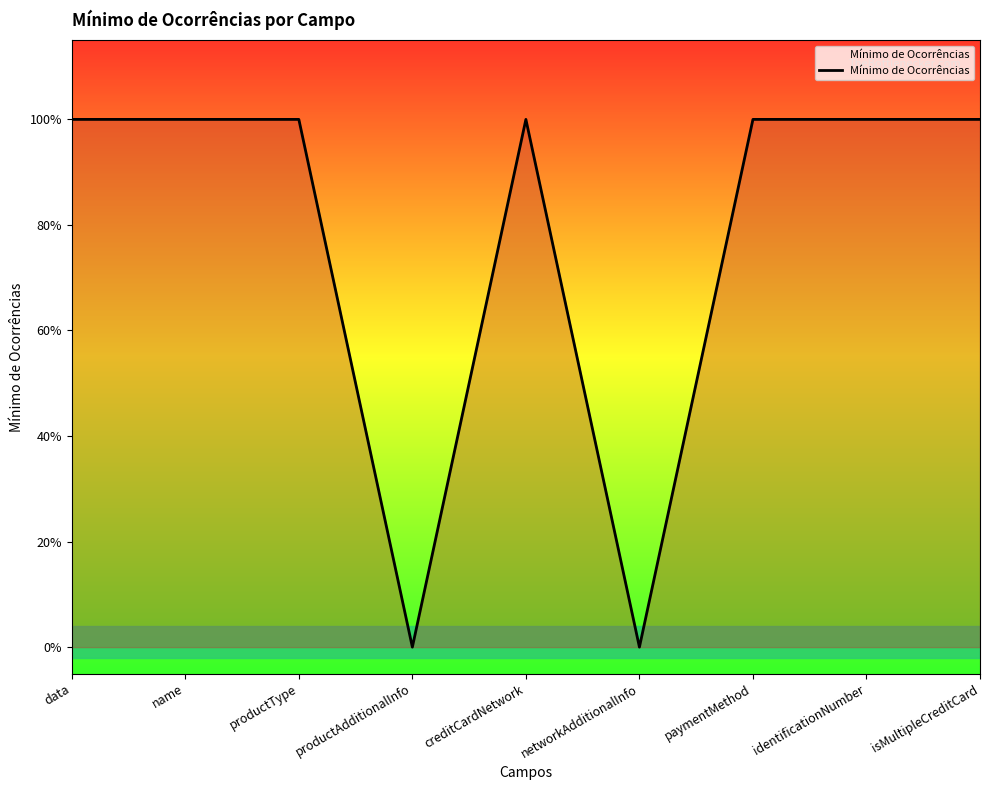

Where is the data nearest to the value 0?

productAdditionalInfo